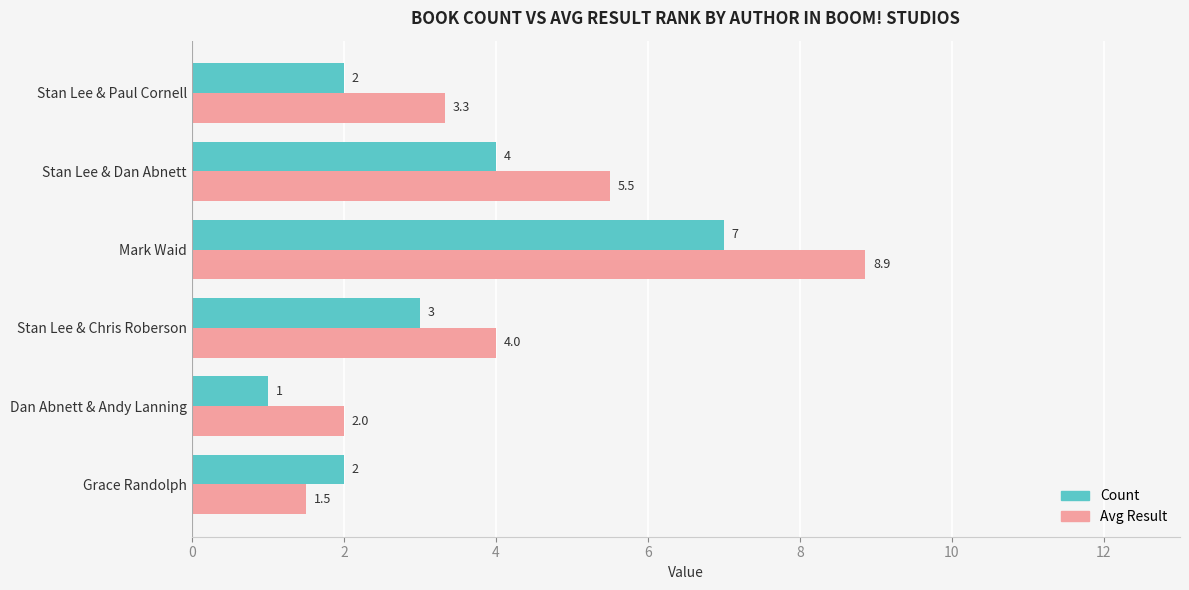

What is the maximum value for Avg Result?

8.9